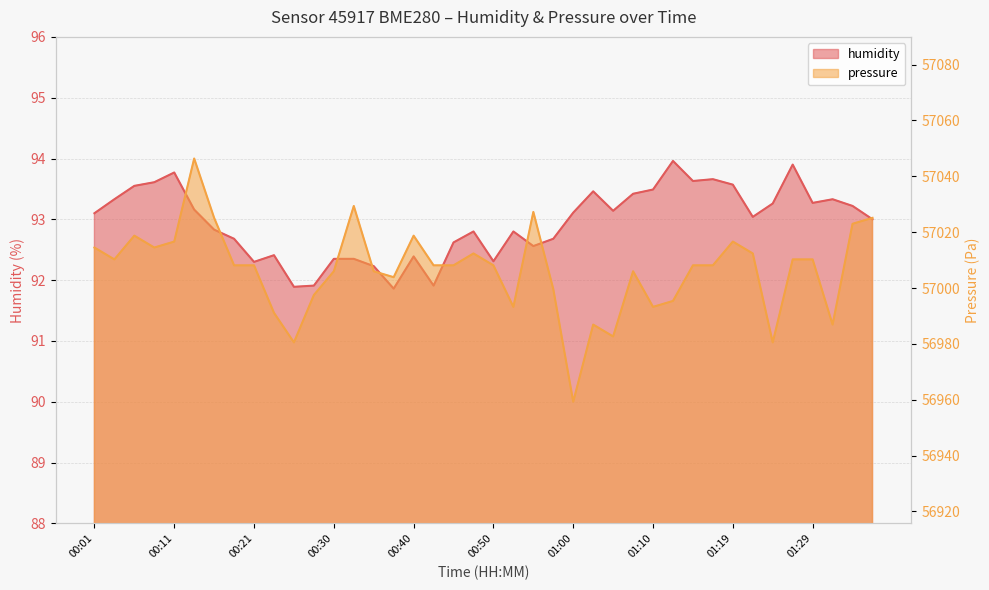

Is it true that pressure equals 77412.1 at 01:27?

False